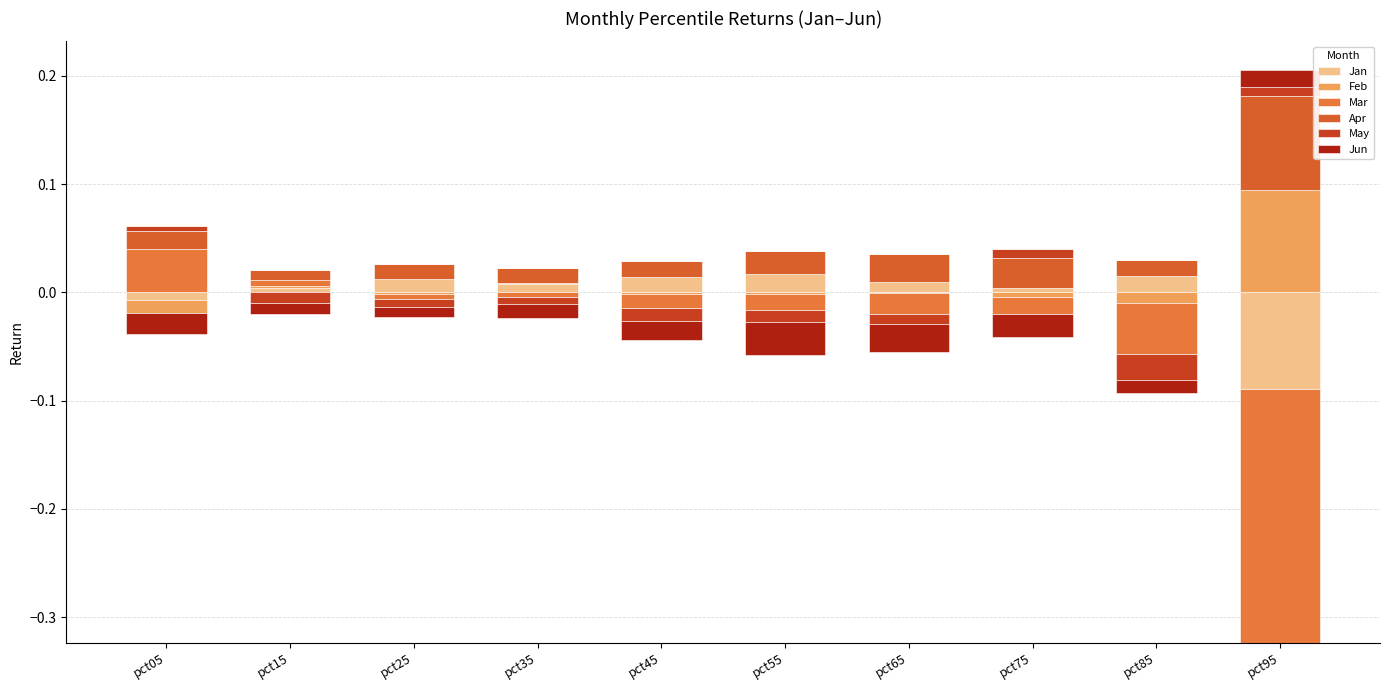

How many data points does each series have?

10